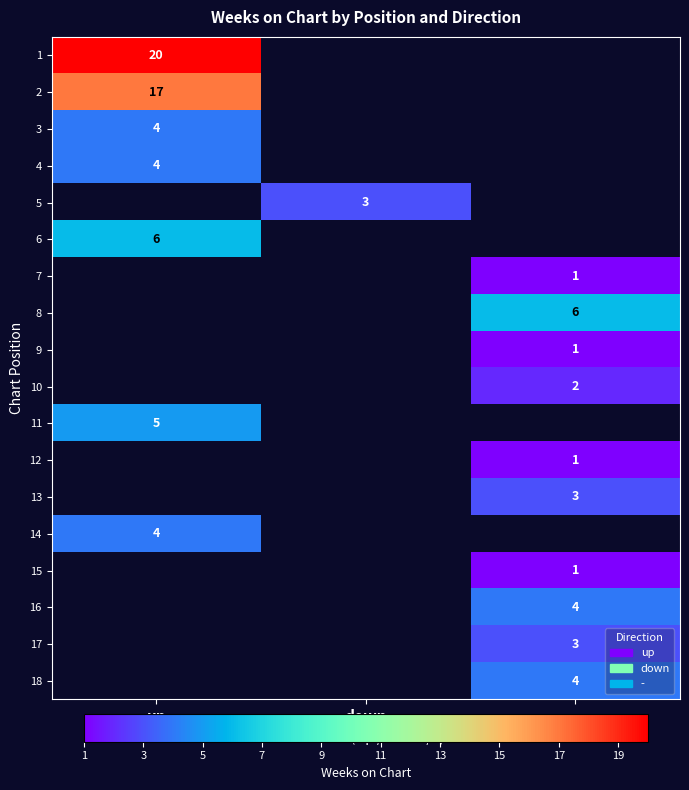

Which series has the largest range (max minus min)?

1